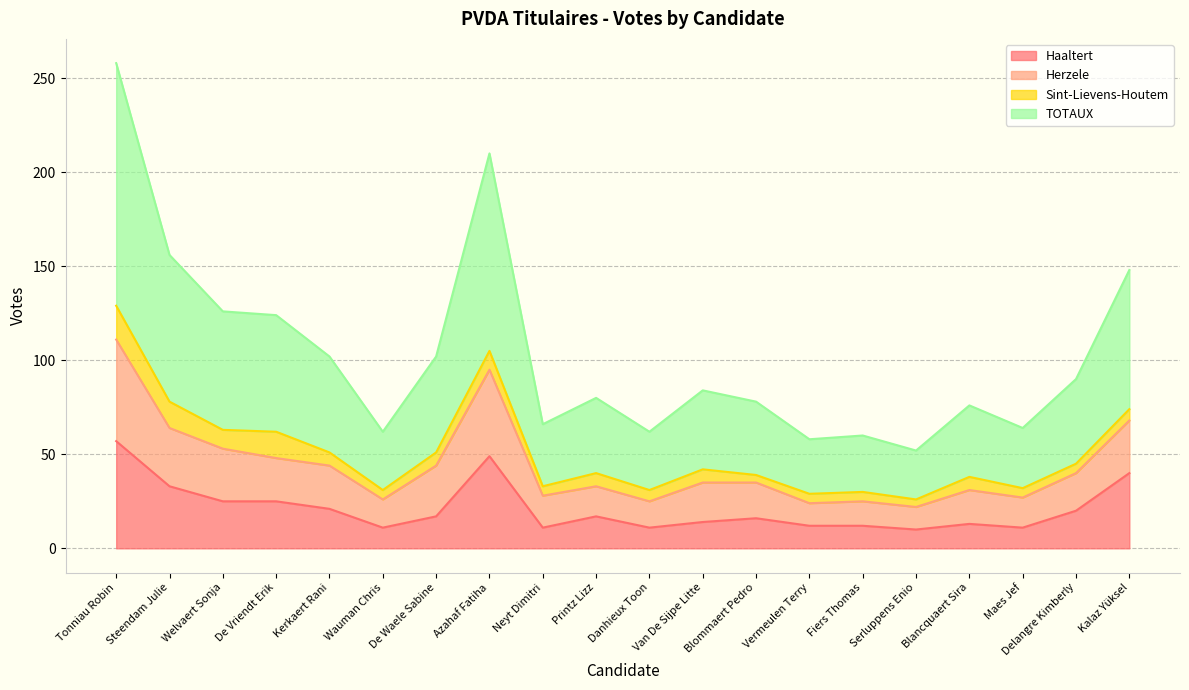

How many interior local valleys does the TOTAUX series have?

6